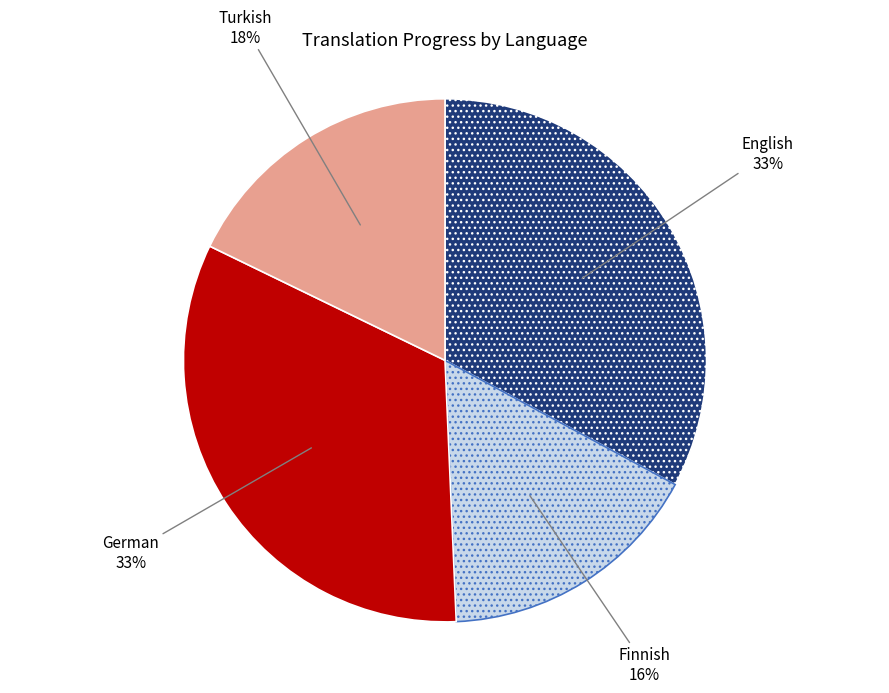

Do English and German together represent more than half of the pie?

Yes